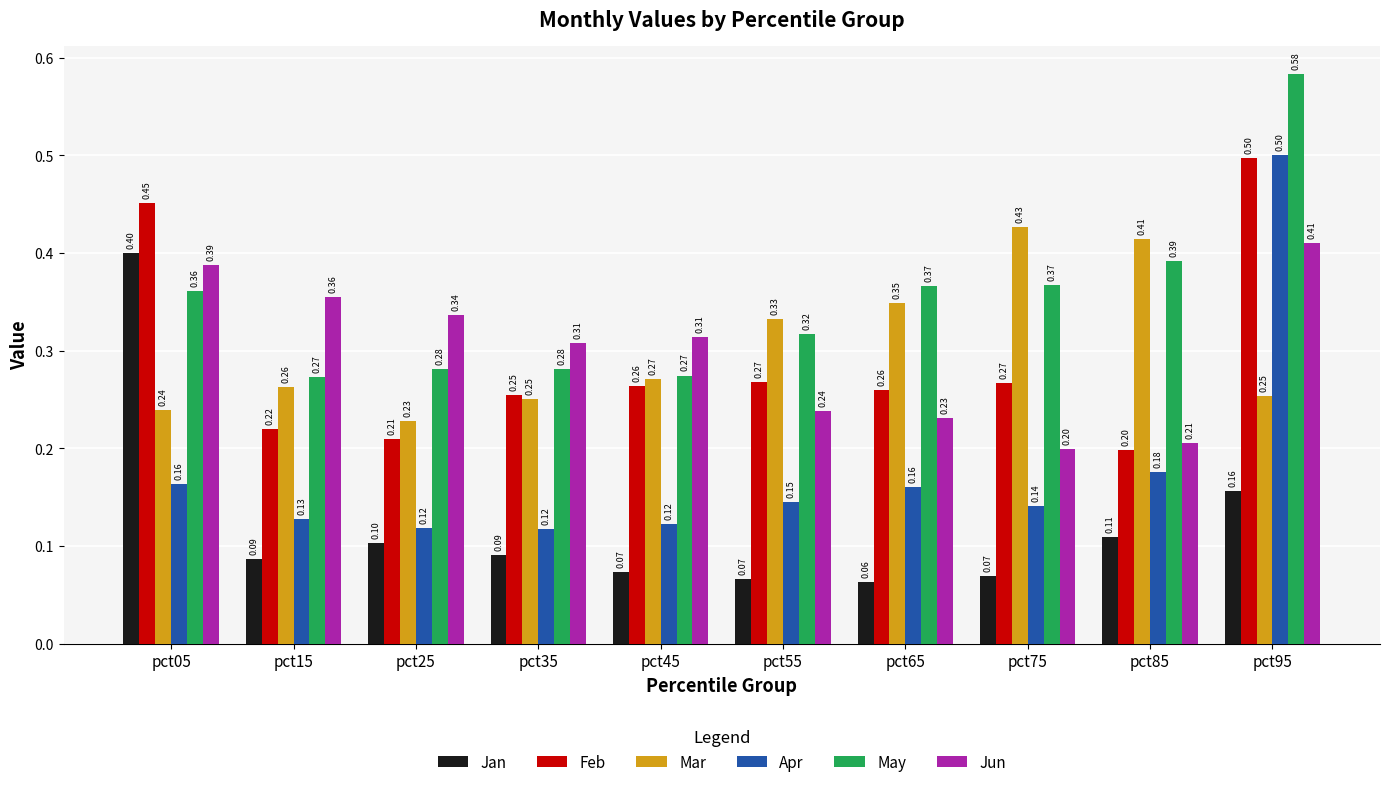

Read the May value at pct65.

0.4